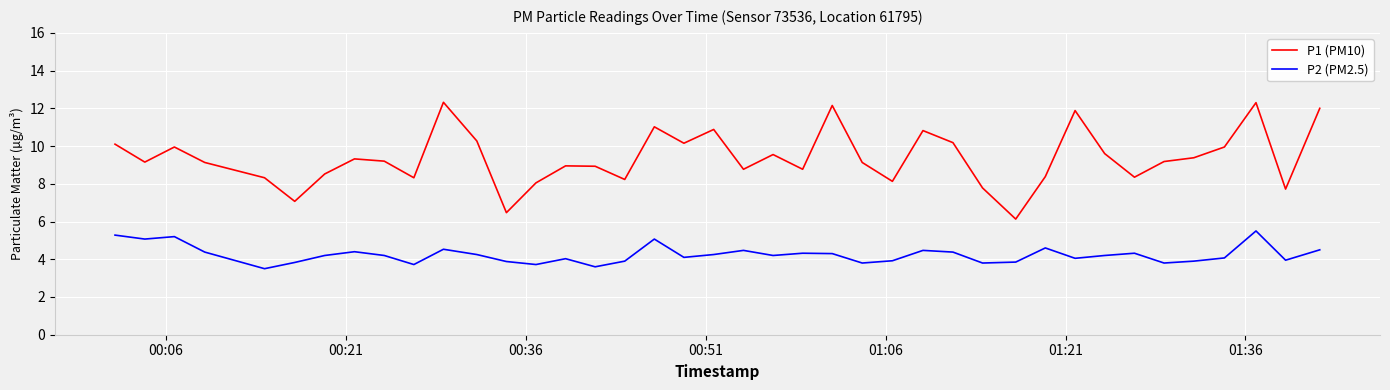

What is the average value of the P2 (PM2.5) series?

4.2